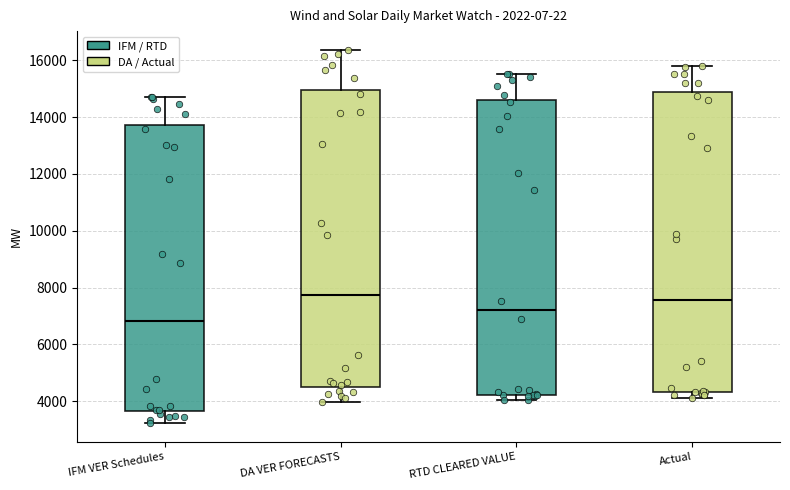

Reading left to right, transcribe this box plot: for each box, give where its median line is, the range the box spans, and where its two whiskers end, as read against the y-axis. The values are not printed on the chart, so give them approximately, as read against the axis.

IFM VER Schedules: median 6800, box 3600 to 13800, whiskers 3200 to 14800
DA VER FORECASTS: median 7800, box 4600 to 15000, whiskers 4000 to 16400
RTD CLEARED VALUE: median 7200, box 4200 to 14600, whiskers 4000 to 15600
Actual: median 7600, box 4400 to 14800, whiskers 4200 to 15800